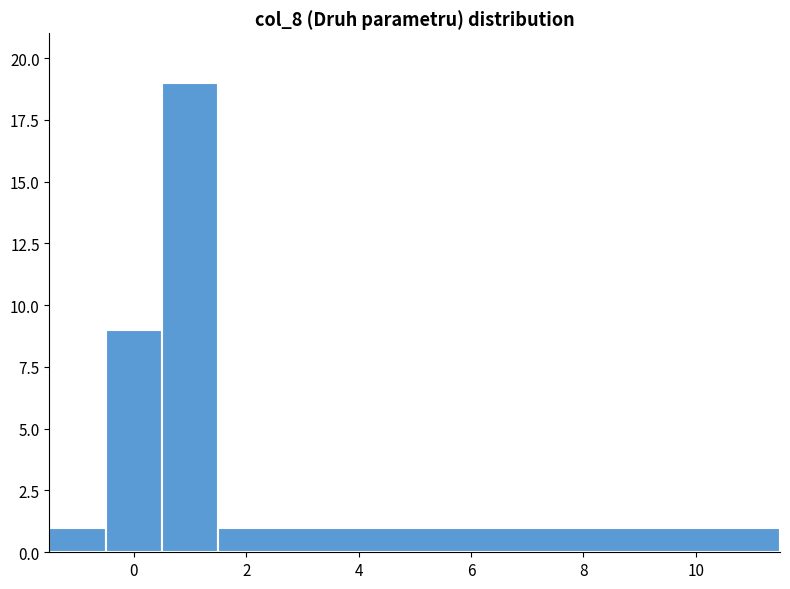

Which range on the x-axis has the tallest bar?

0.5 to 1.5